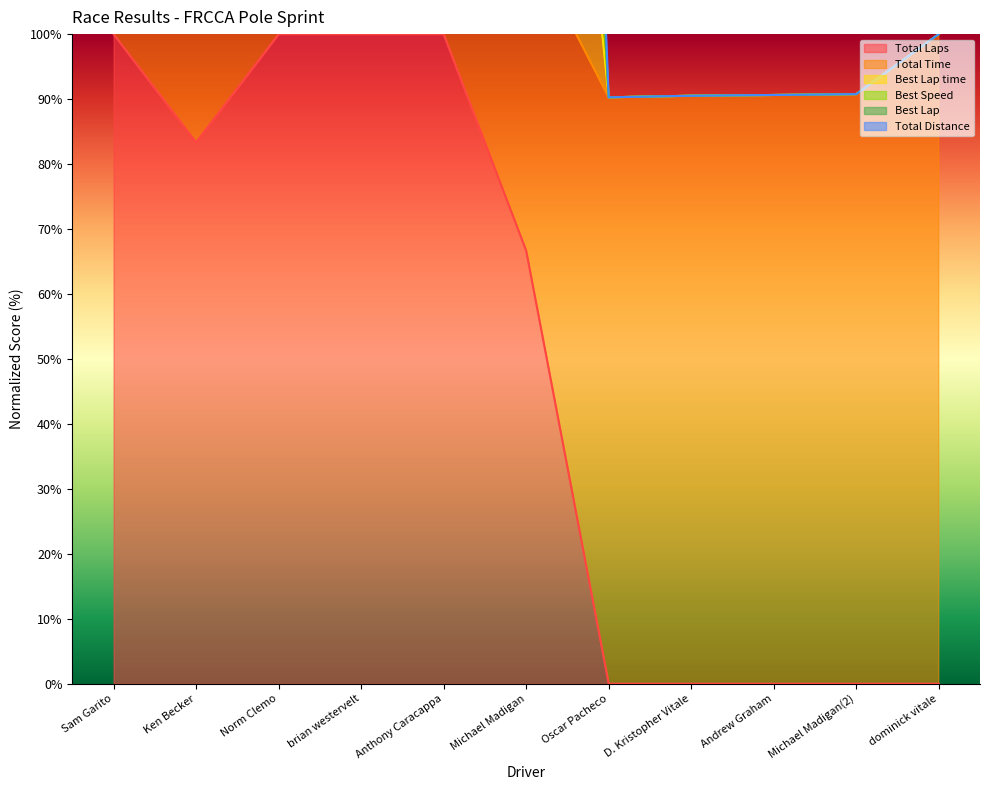

What is the difference between the Total Laps values at brian westervelt and Ken Becker?

16.7